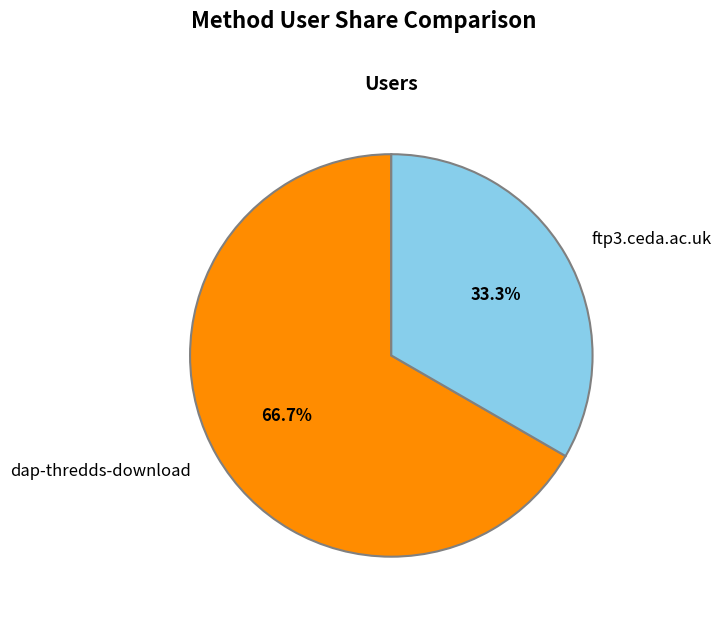

How much of the chart is everything except dap-thredds-download?

33.3%